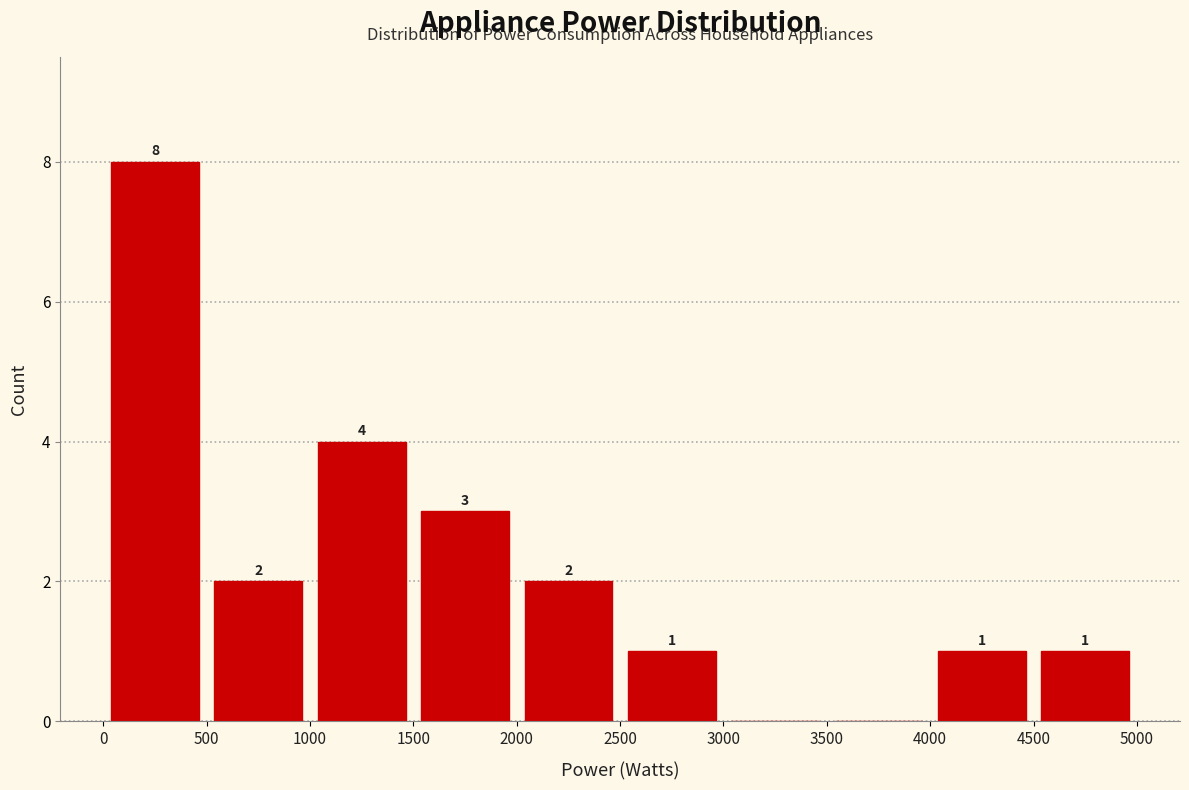

Over which range of the x-axis is the bar tallest?

0 to 500